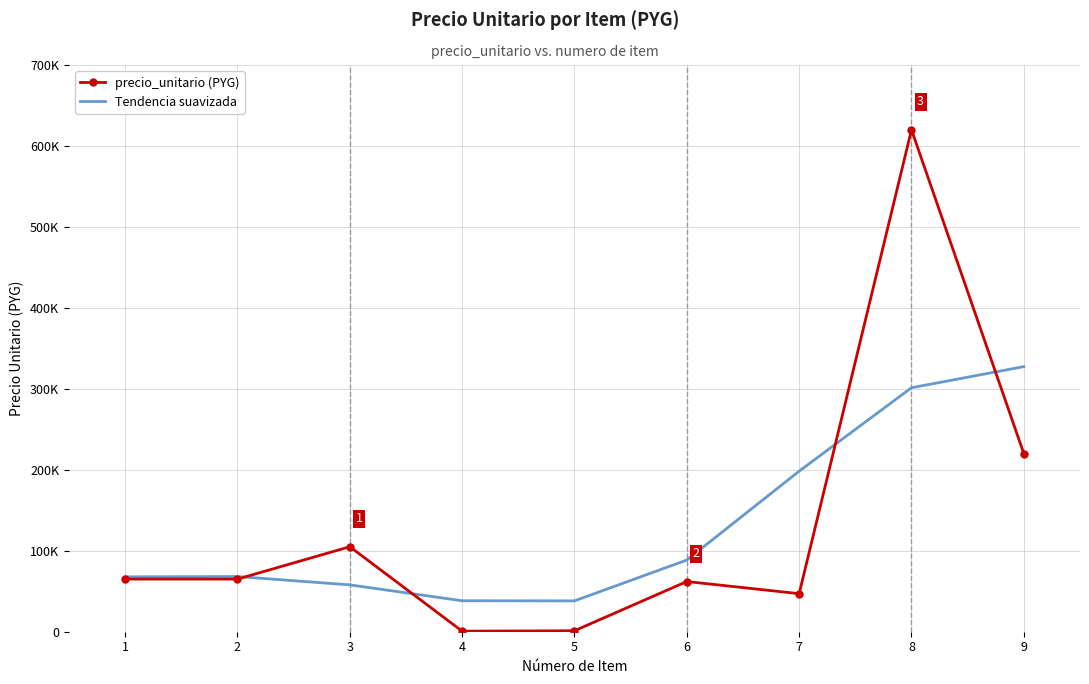

What are all the series names shown in the legend?

precio_unitario (PYG), Tendencia suavizada